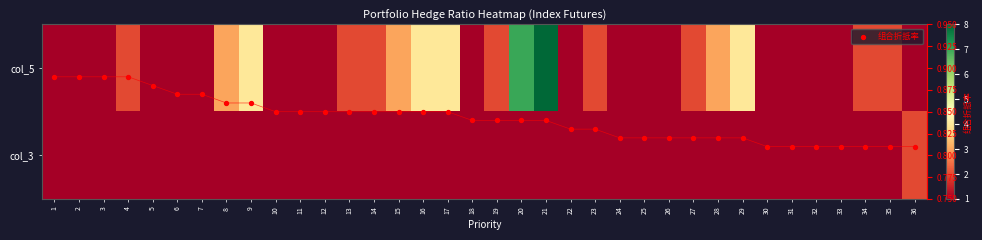

What is the sum of the 组合折抵率 values at 13 and 19?

1.7